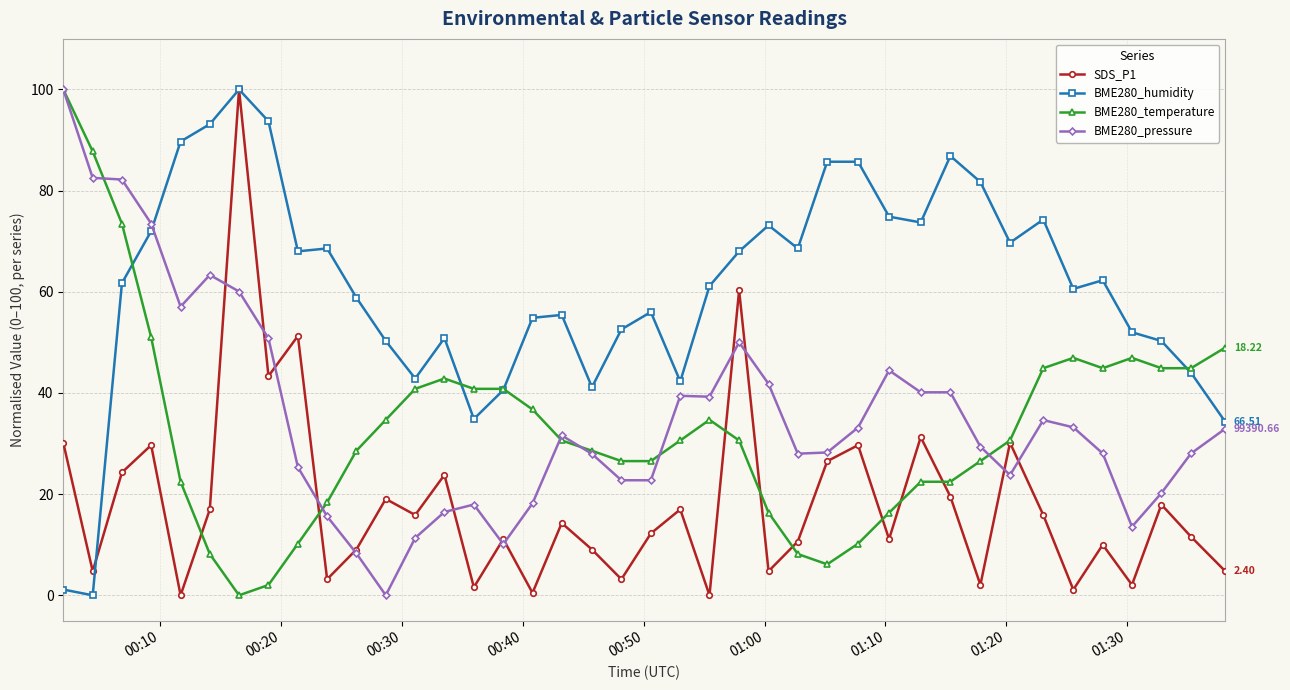

True or false: BME280_humidity has more than 0 interior local peaks.

True